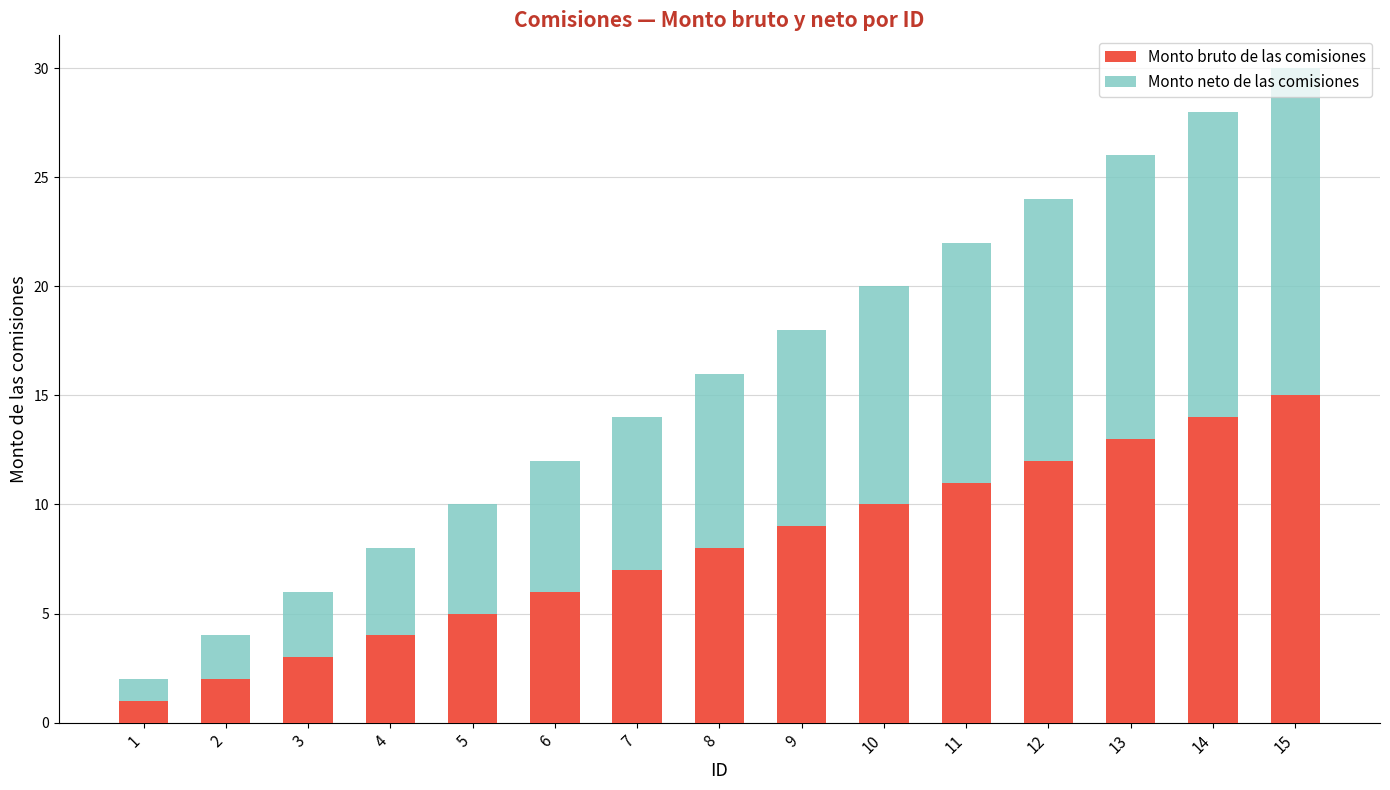

What is the minimum value for Monto bruto de las comisiones?

1